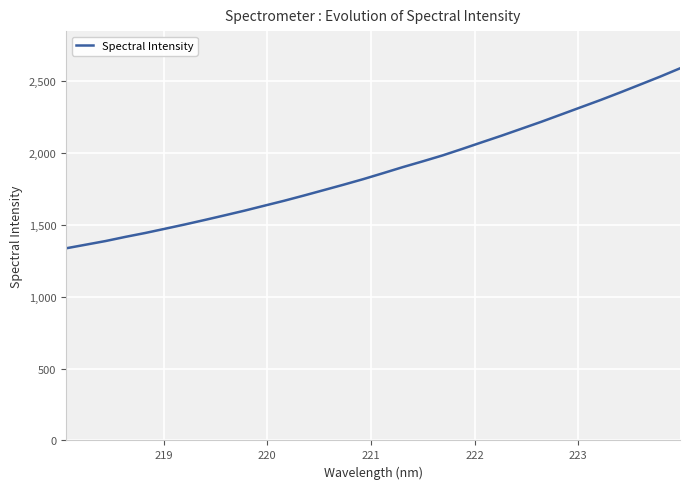

What is the difference between the maximum and minimum values?

1253.4